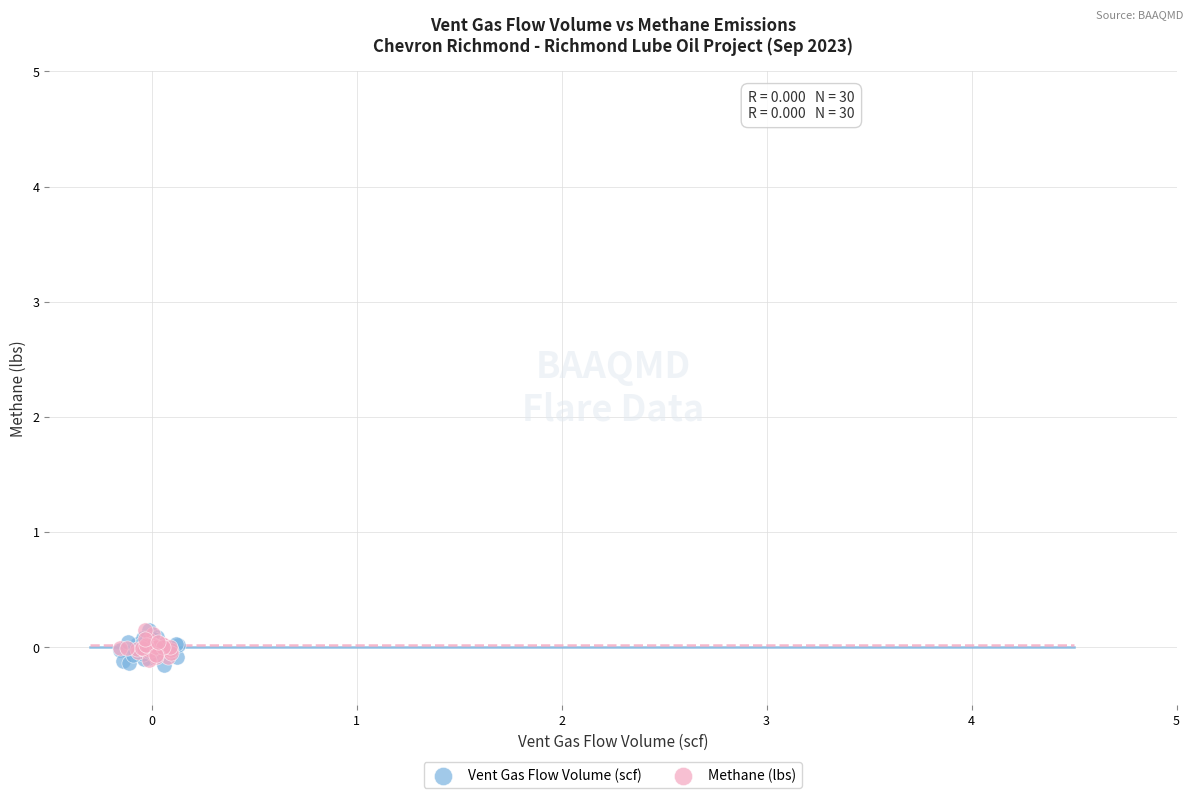

What are all the series names shown in the legend?

Vent Gas Flow Volume (scf), Methane (lbs)